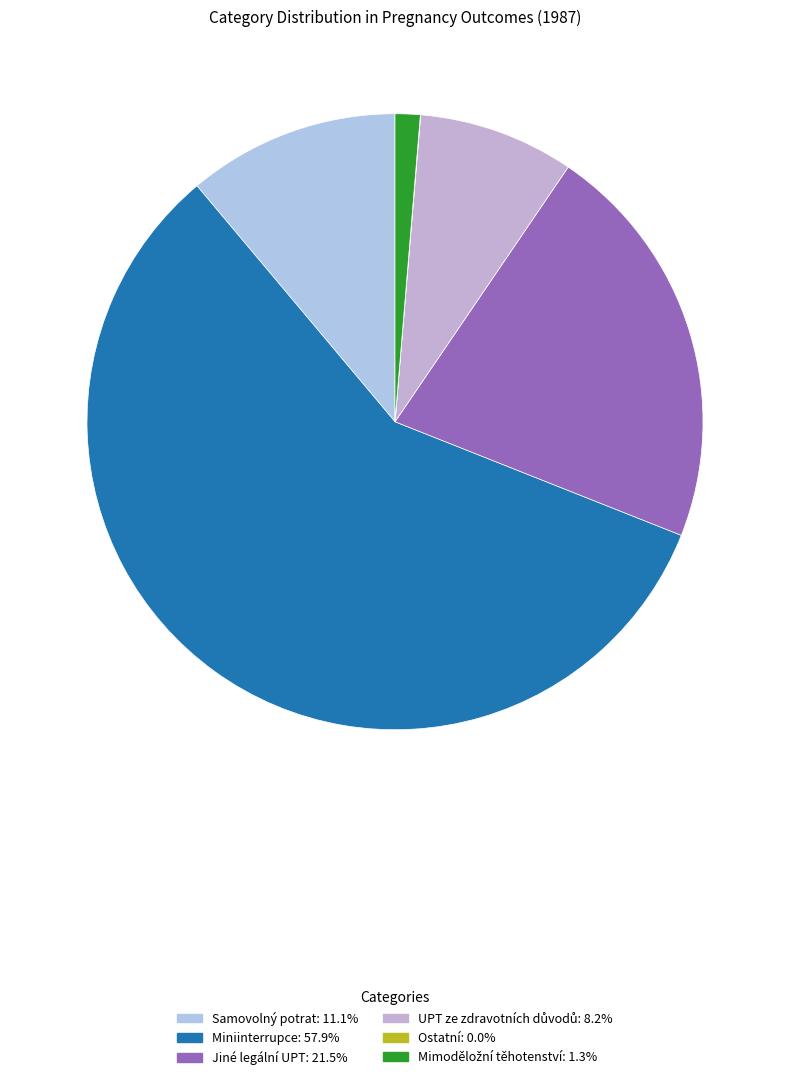

How many segments does this pie chart have?

6